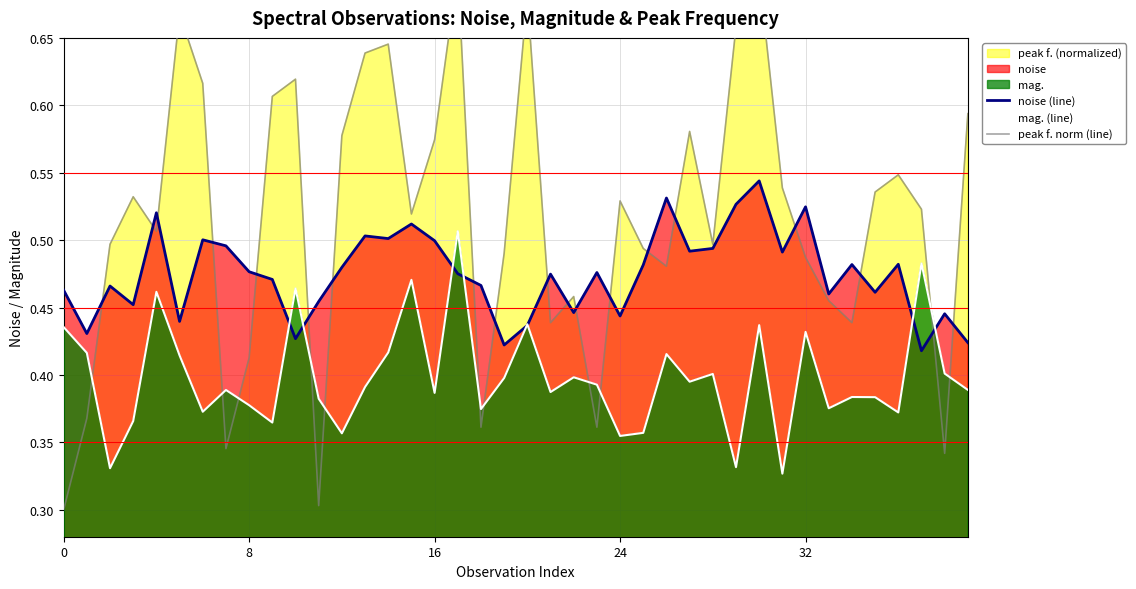

Which series has the largest range (max minus min)?

peak f. norm (line)